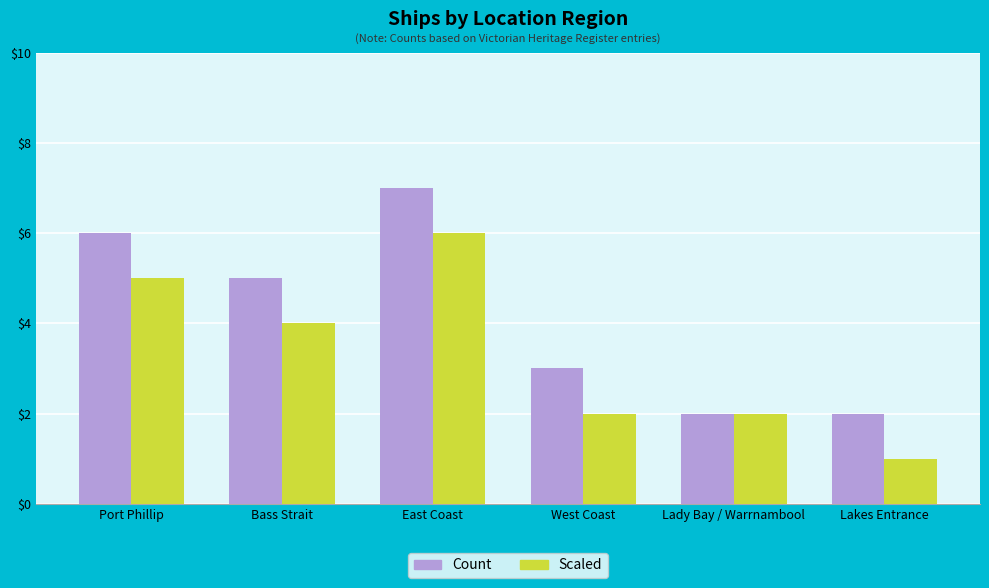

What is the sum of all Scaled values?

20